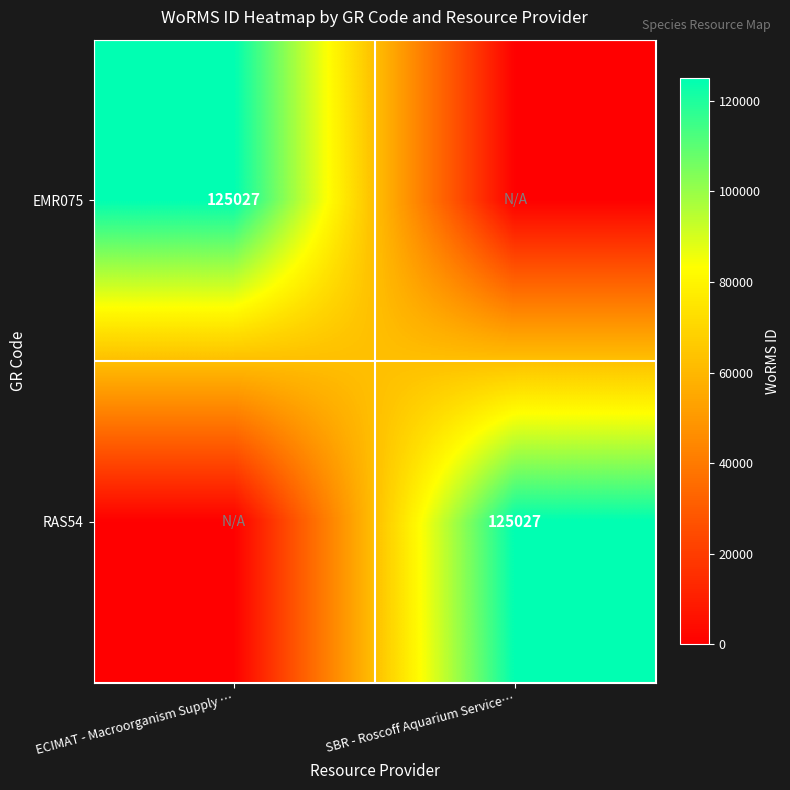

The value of EMR075 at ECIMAT - Macroorganism Supply … is 125027. True or false?

True